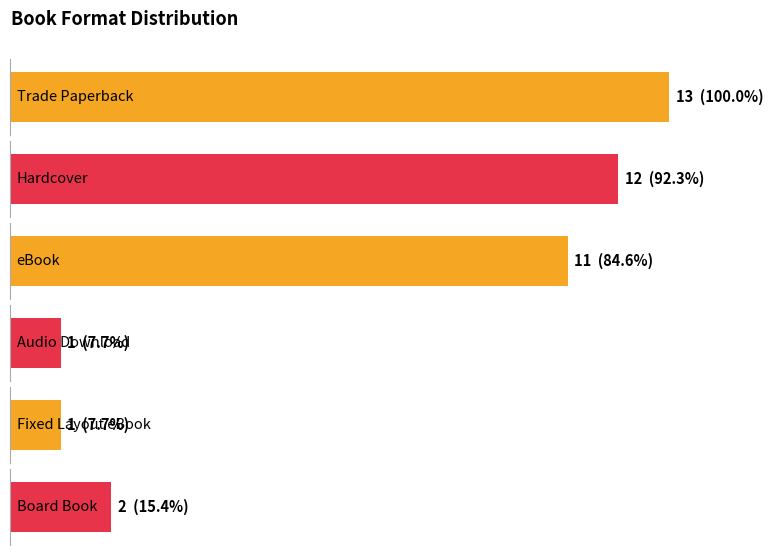

Reading left to right, transcribe all the data shown in this chart.

13	12	11	1	1	2